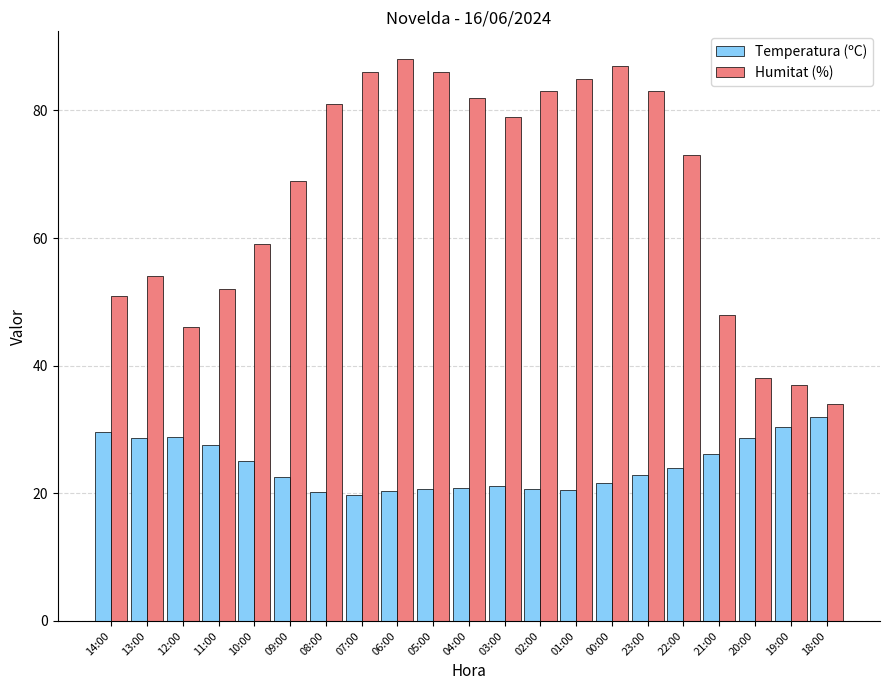

What is the total value across all series at 03:00?

100.1